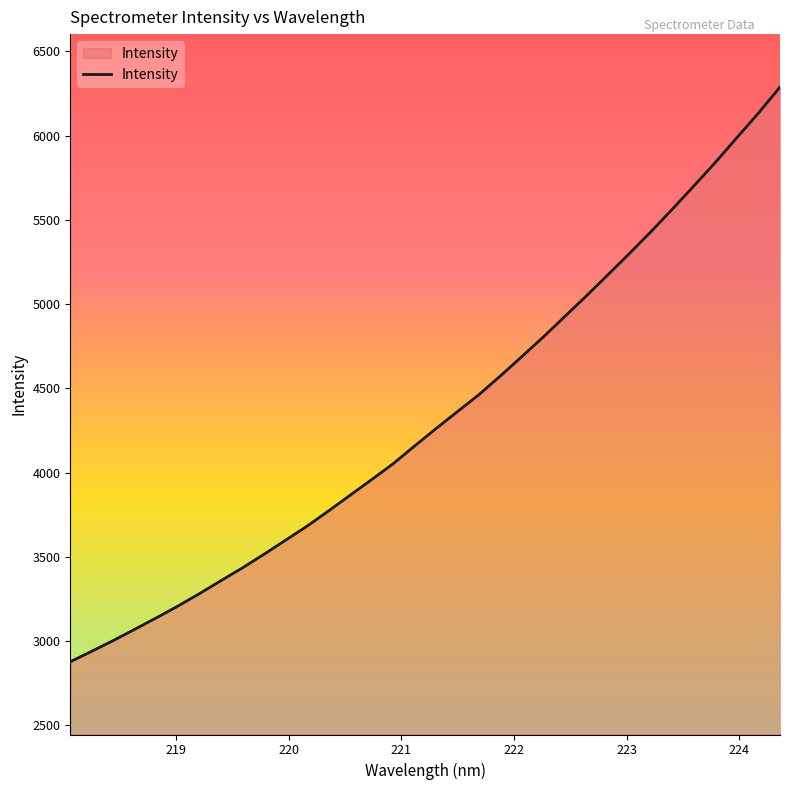

What is the maximum value shown in the chart?

6287.5